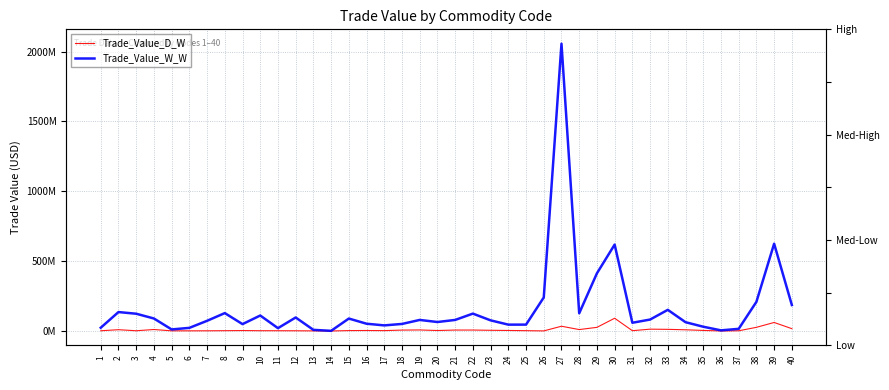

What is the sum of the Trade_Value_W_W values at 26 and 27?

2296299347